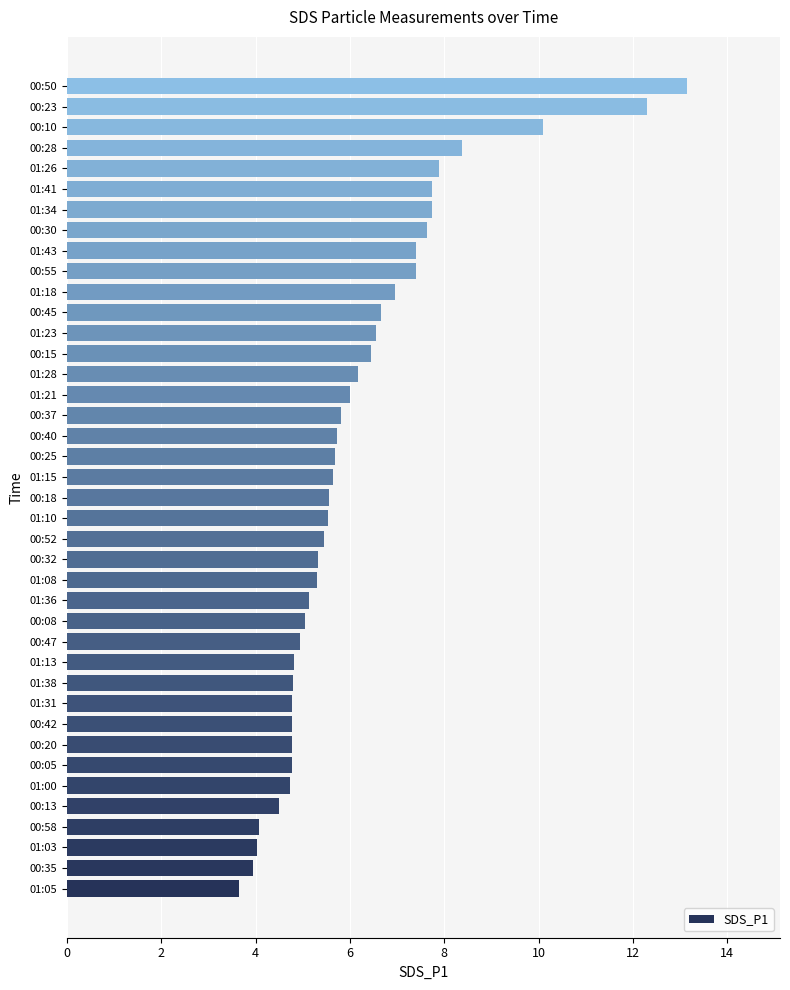

What is the approximate value at 00:58?

4.1